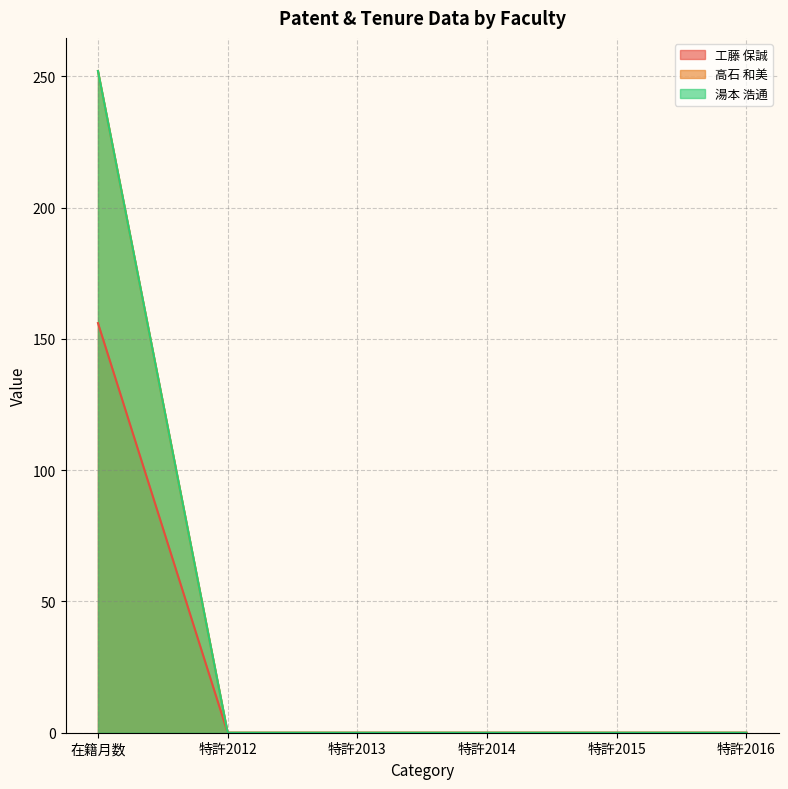

At which category is the sum across all series the highest?

在籍月数